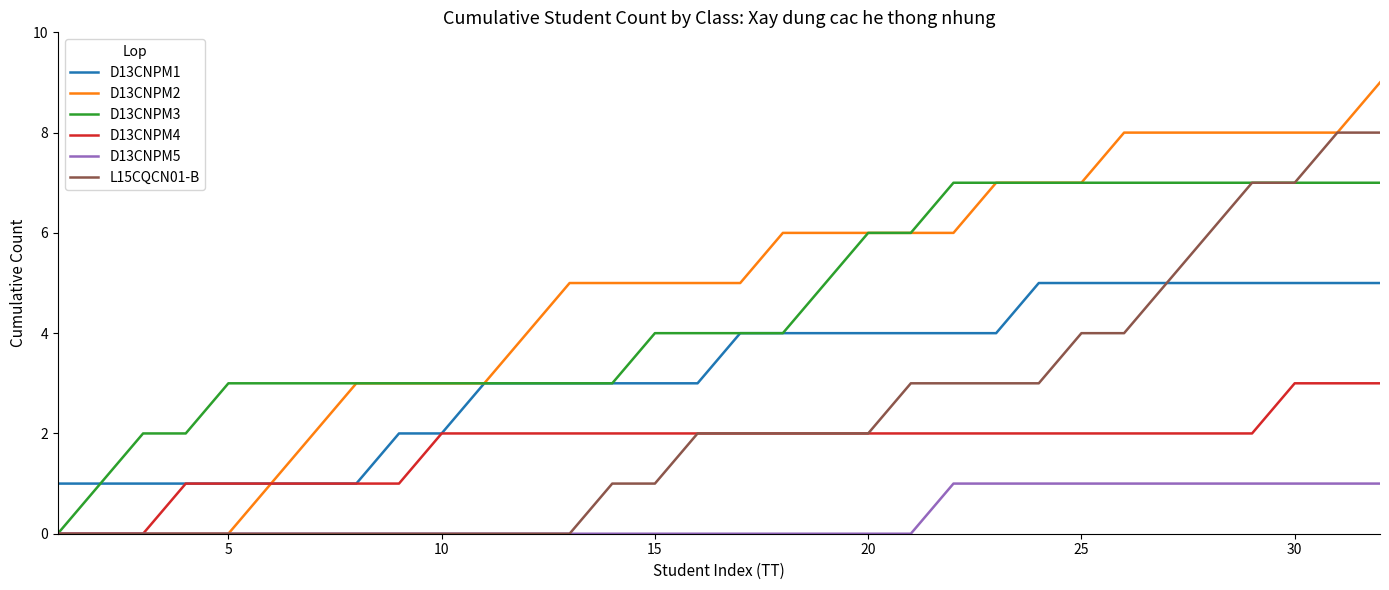

Which series has the largest total across all categories?

D13CNPM2